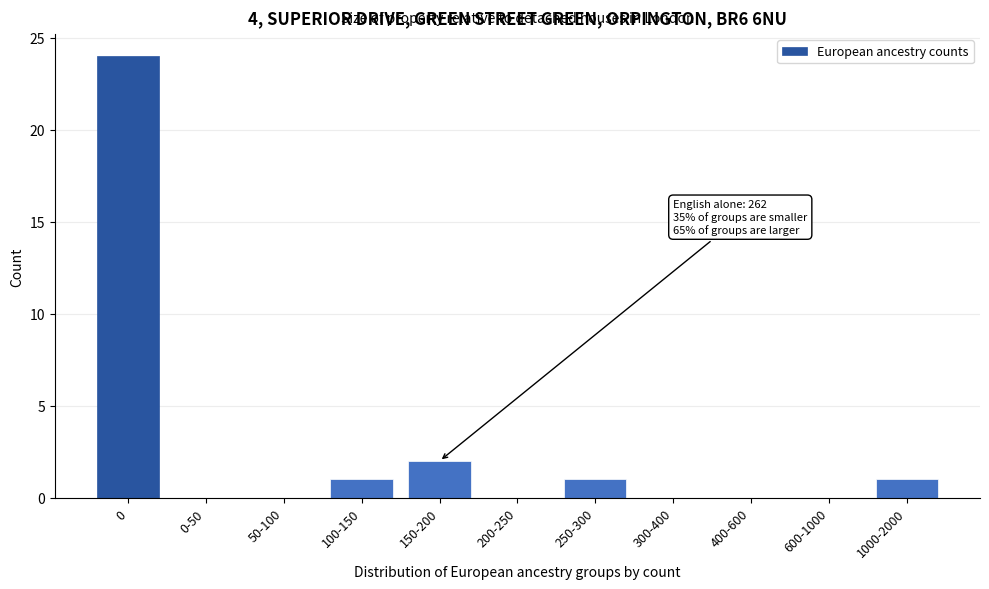

Reading left to right, list all the values displayed in this chart.

0=24	0-50=0	50-100=0	100-150=1	150-200=2	200-250=0	250-300=1	300-400=0	400-600=0	600-1000=0	1000-2000=1